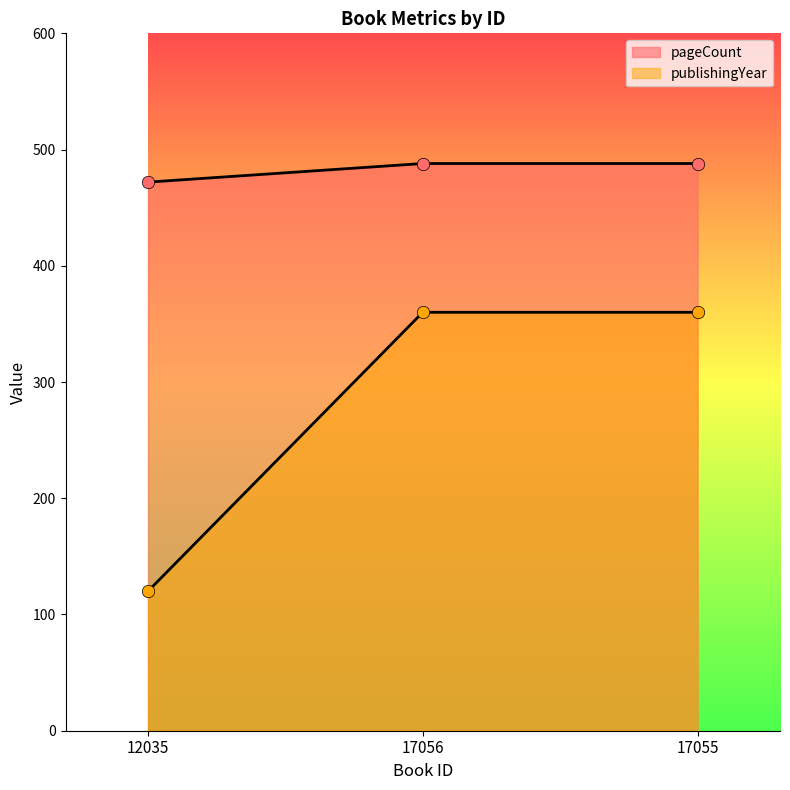

Which series reaches the maximum Y coordinate?

pageCount